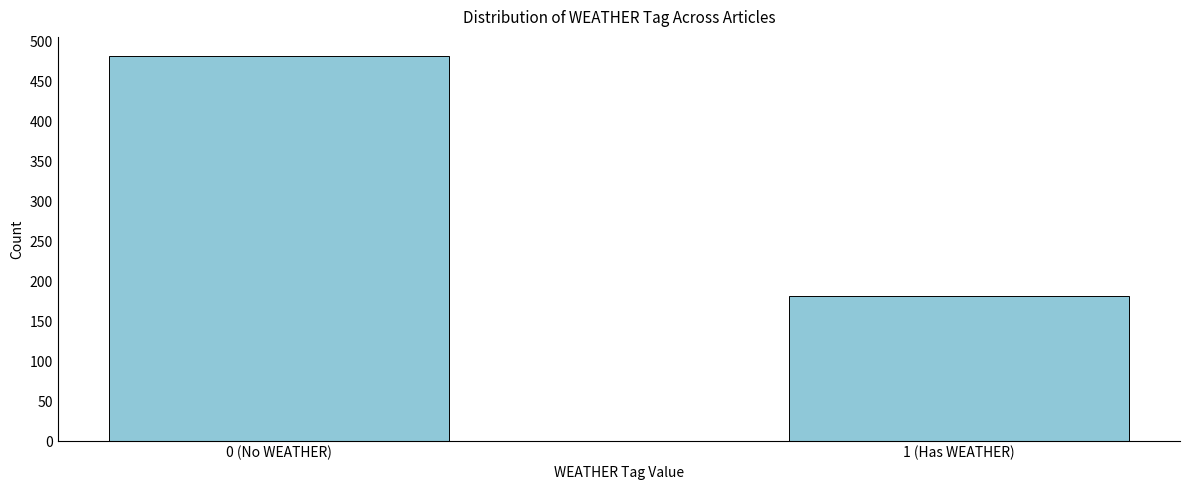

Reading right to left, list all the values displayed in this chart.

181	482